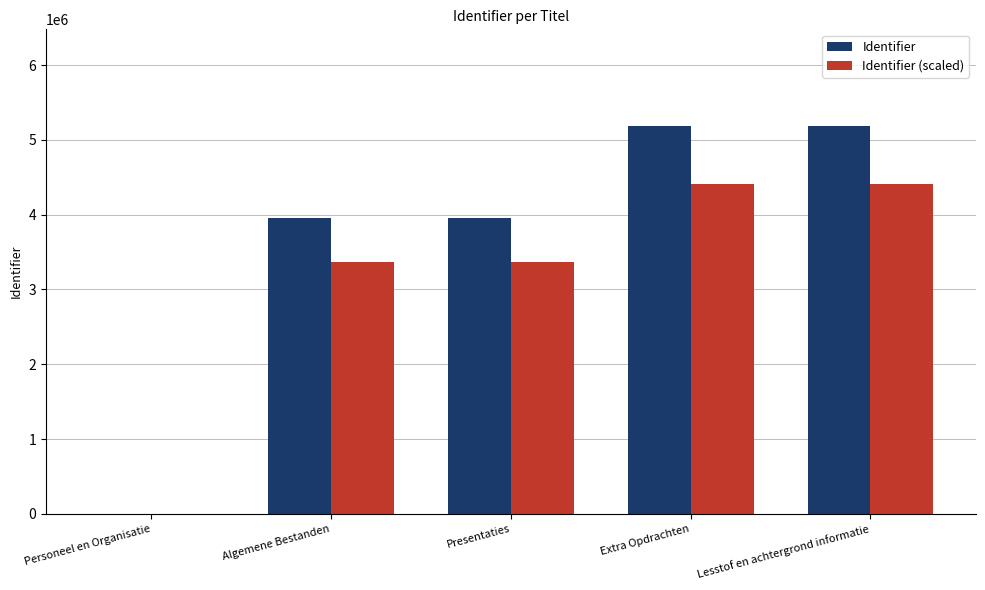

What is the average value of the Identifier series?

3654796